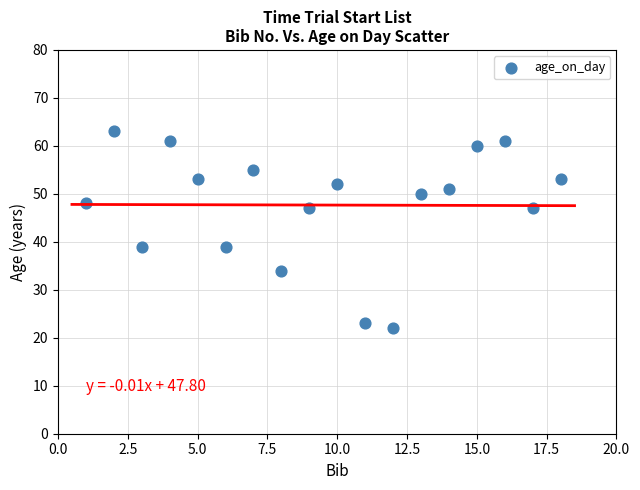

What is the range of X values (max minus min)?

17